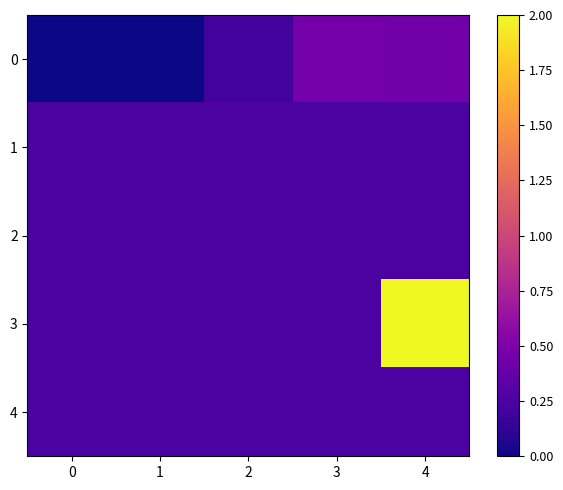

Count the number of categories in the chart.

5